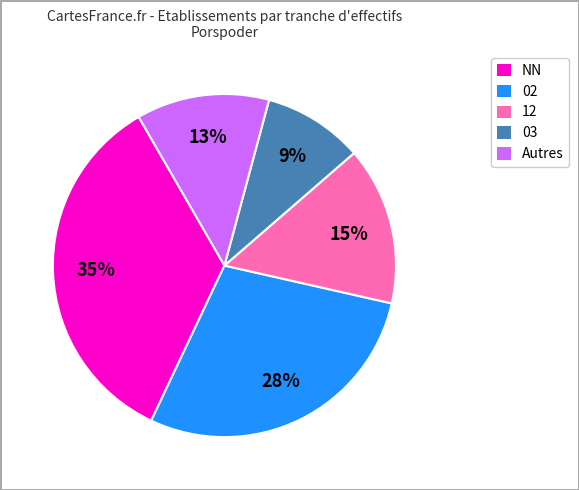

The 03 slice represents 24% of the pie. True or false?

False